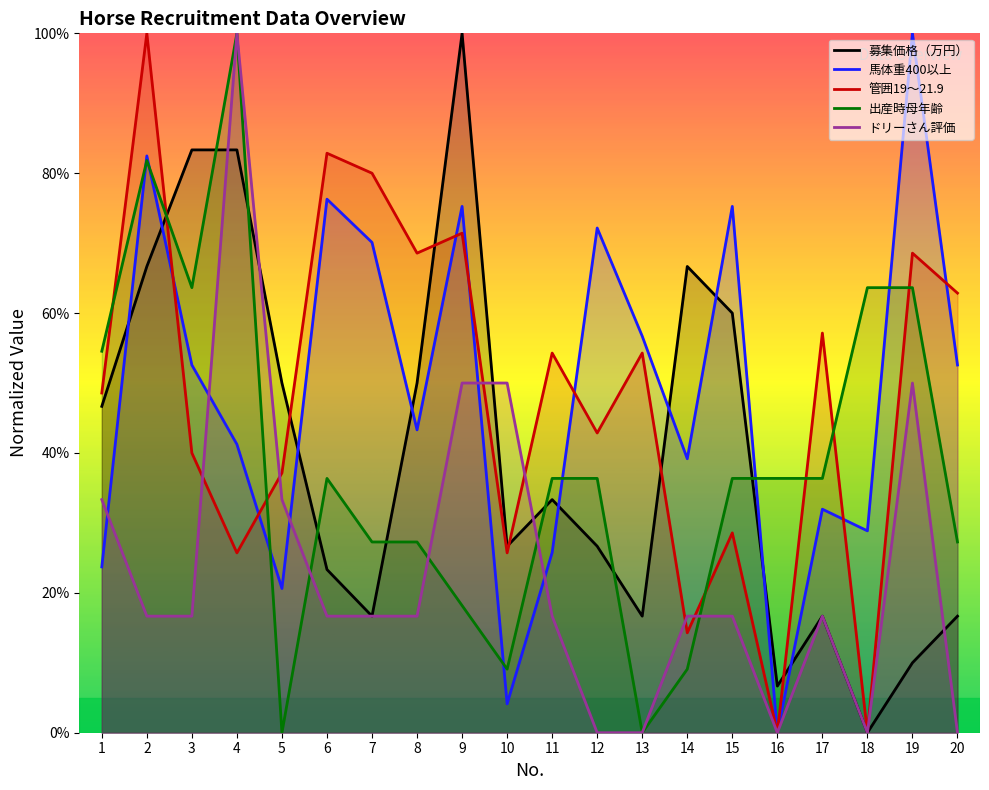

How many values in the 出産時母年齢 series exceed 36?

12